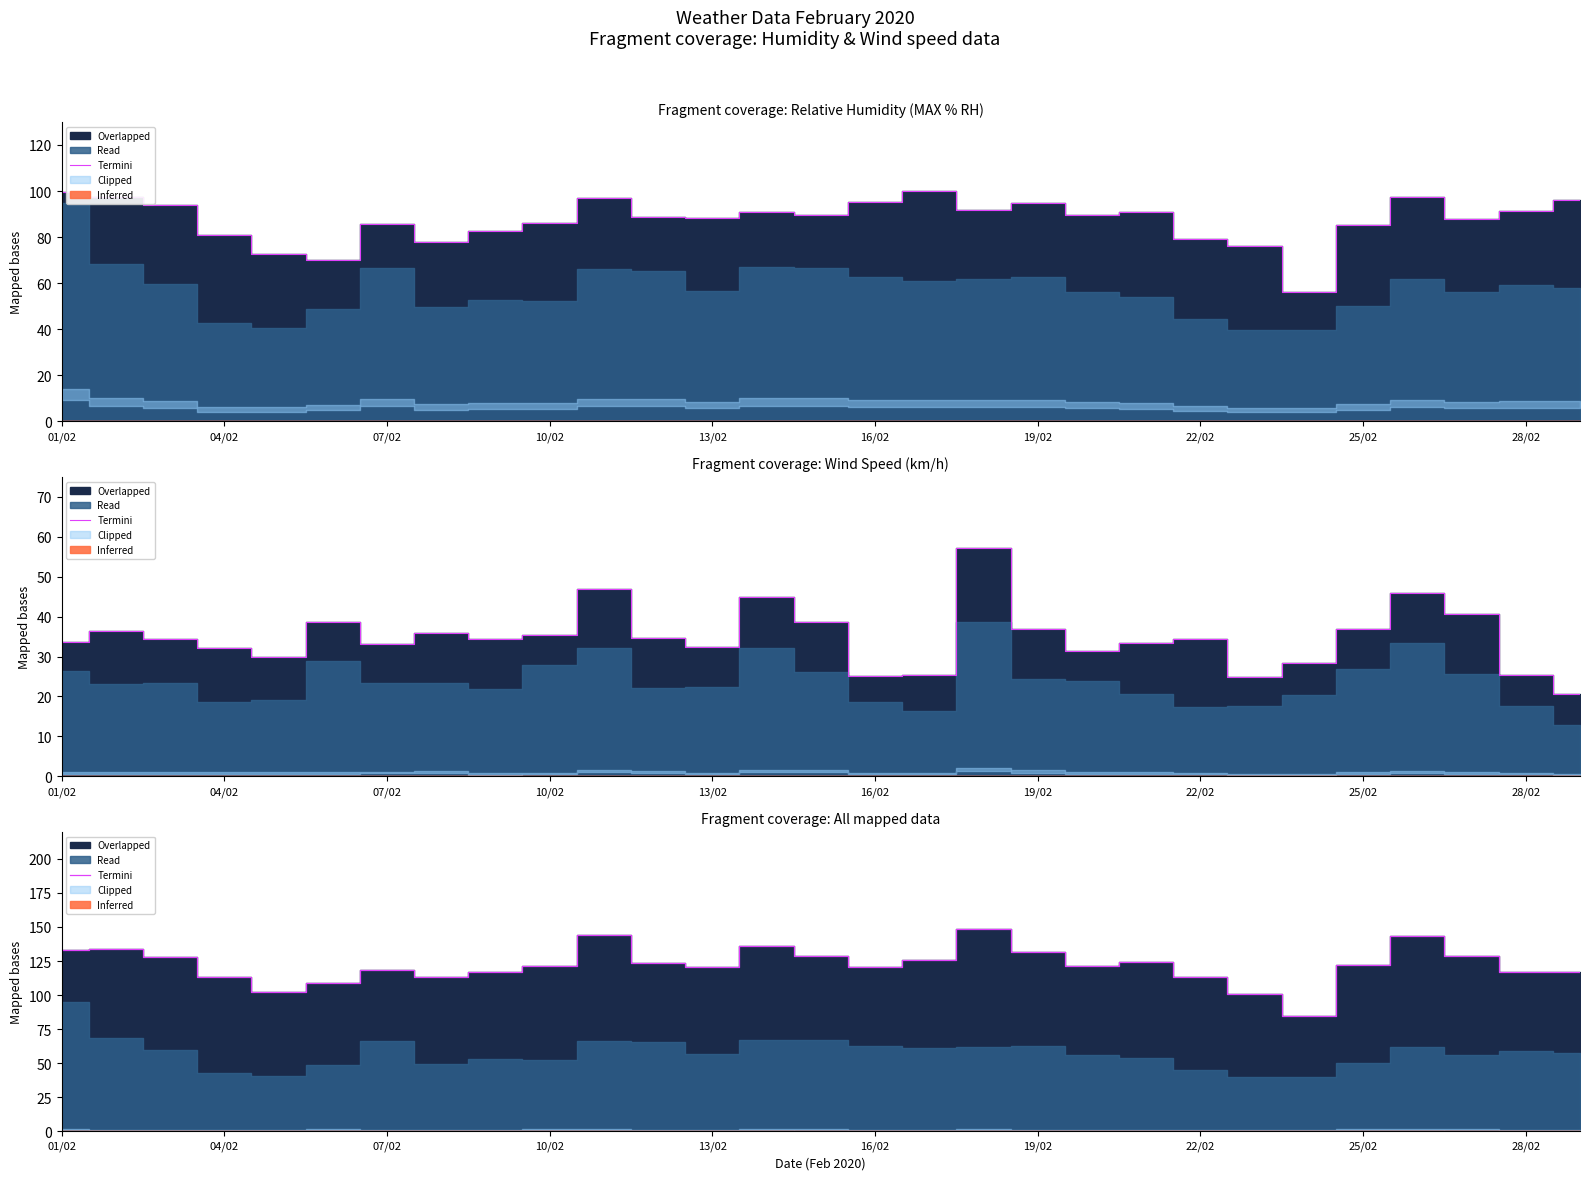

Does the chart display data point markers on the line(s)?

No